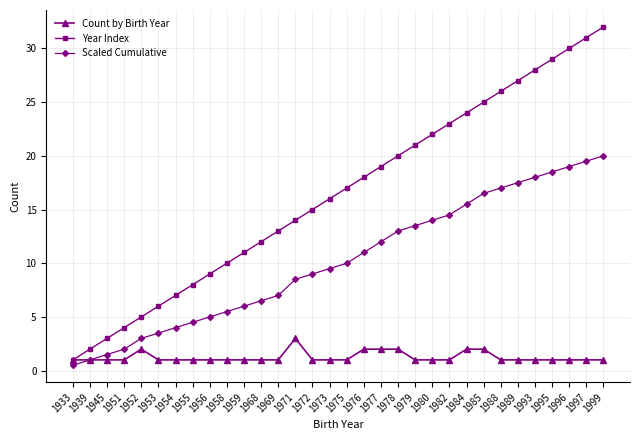

Does the chart display data point markers on the line(s)?

Yes